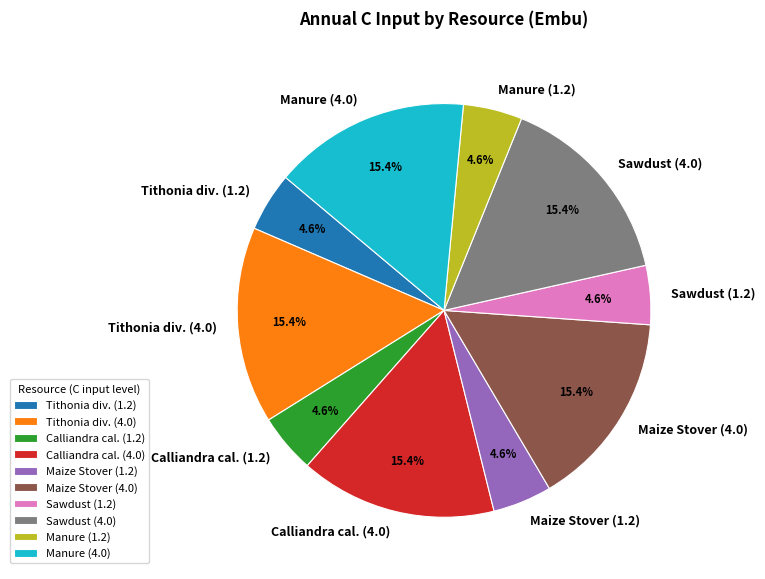

How many segments does this pie chart have?

10